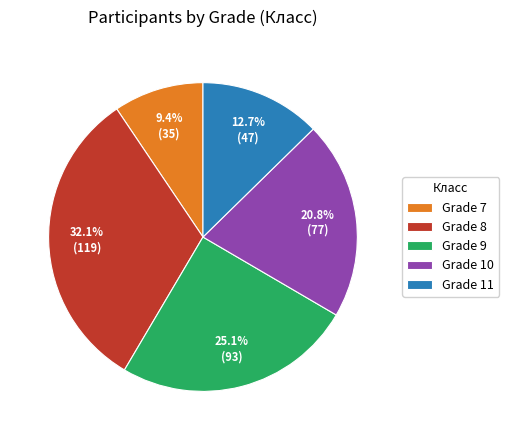

How much of the chart is everything except Grade 11?

87.3%